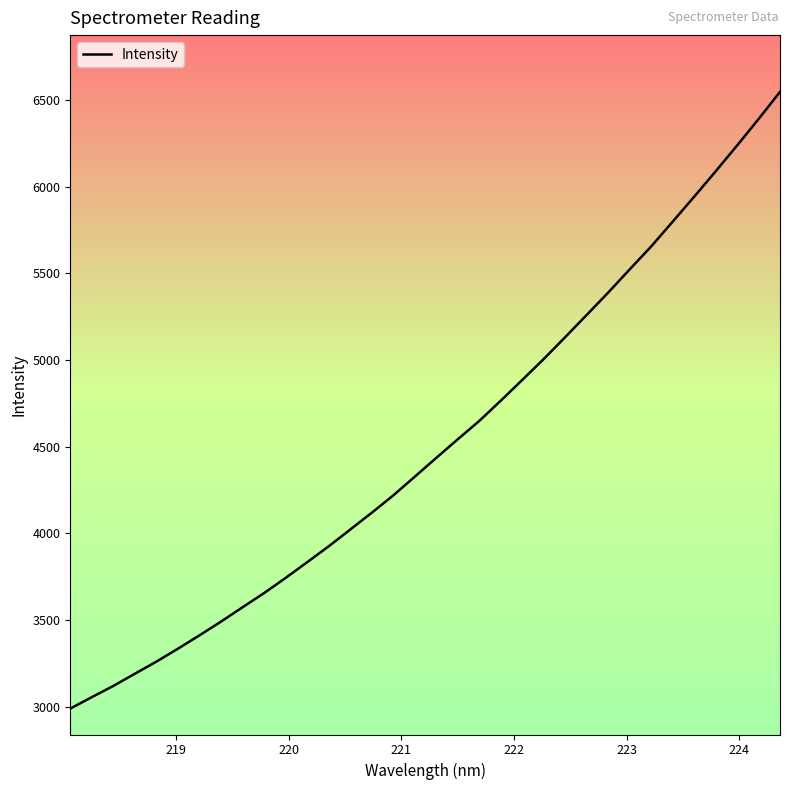

What is the difference between the maximum and minimum values?

3557.8